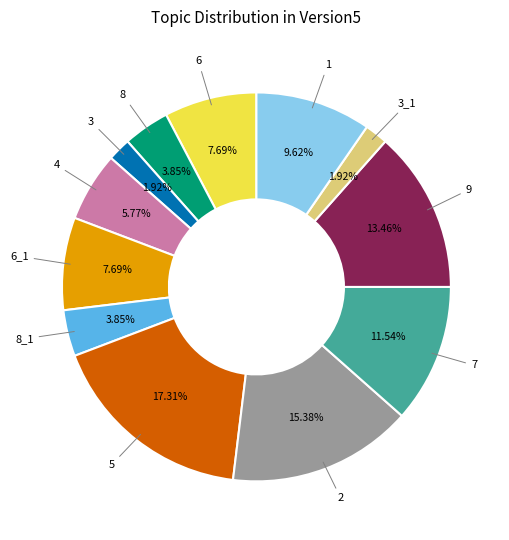

Combined, do 3 and 2 account for over 50%?

No